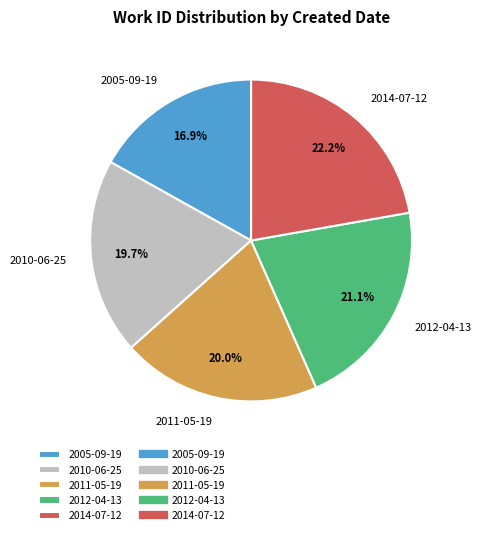

How many segments does this pie chart have?

5